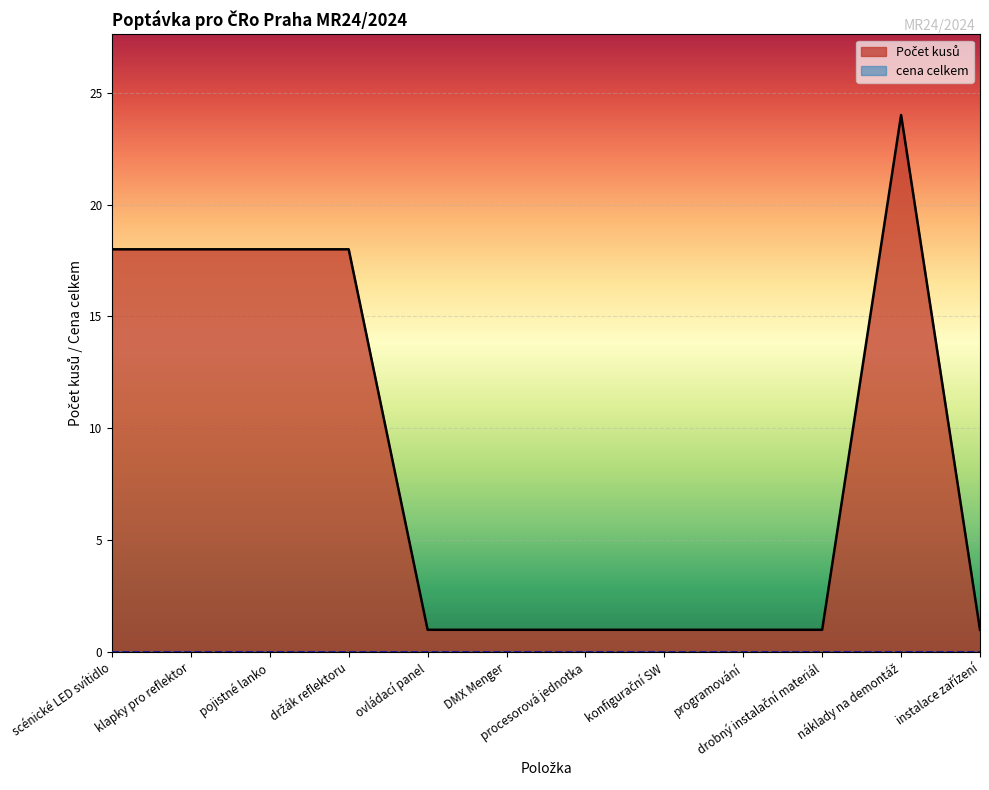

Where is the first local maximum?

náklady na demontáž